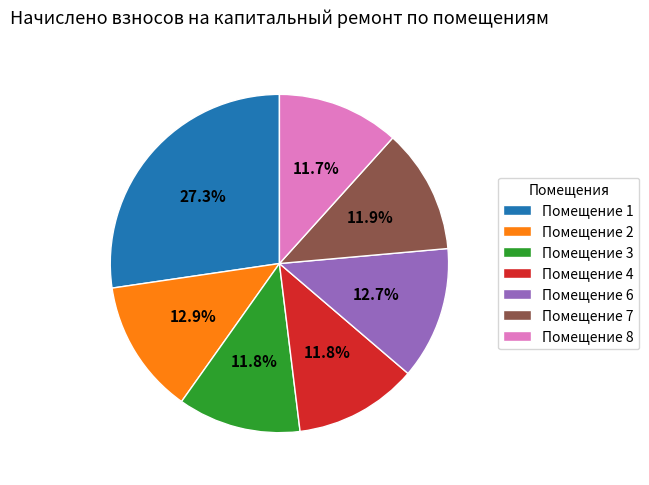

Which category has the biggest portion of the pie?

Помещение 1